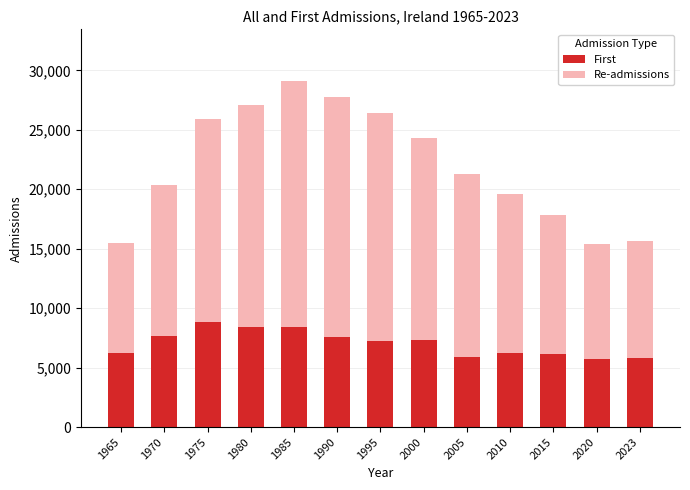

The value of First at 1970 is 7696. True or false?

True